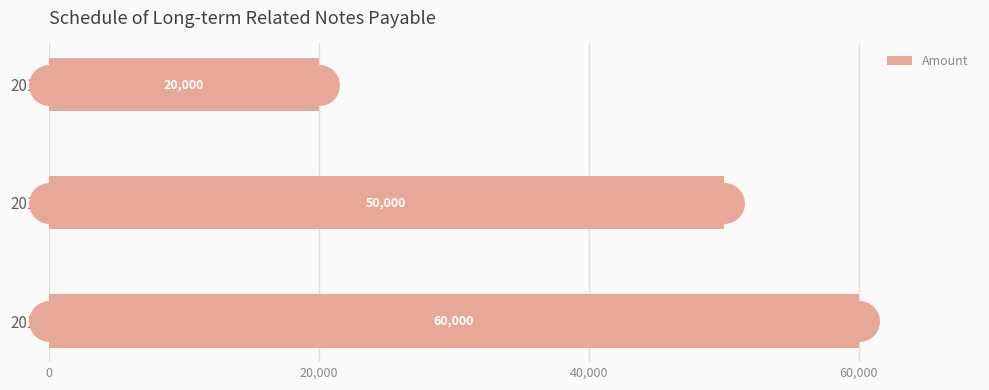

Where is Amount nearest to the value 40000?

2015